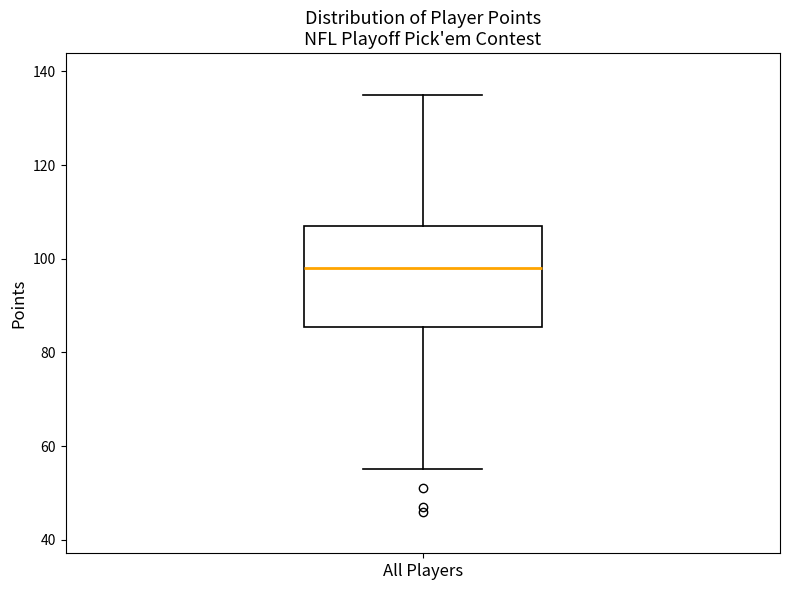

Read this box plot against the y-axis: the position of the median line, the range covered by the box, and the ends of both whiskers. The values are not printed on the chart, so give them approximately, as read against the axis.

median 98, box 86 to 108, whiskers 56 to 136